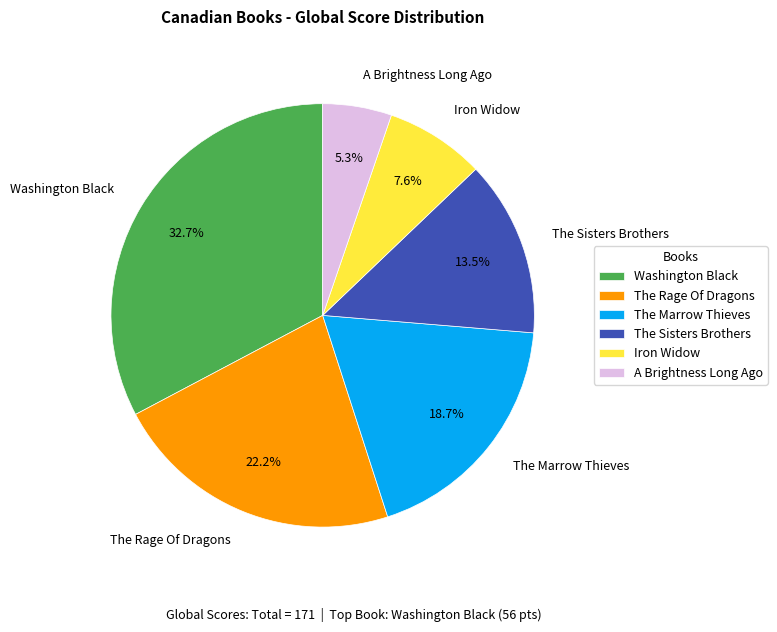

Between The Rage Of Dragons and The Sisters Brothers, which is larger?

The Rage Of Dragons